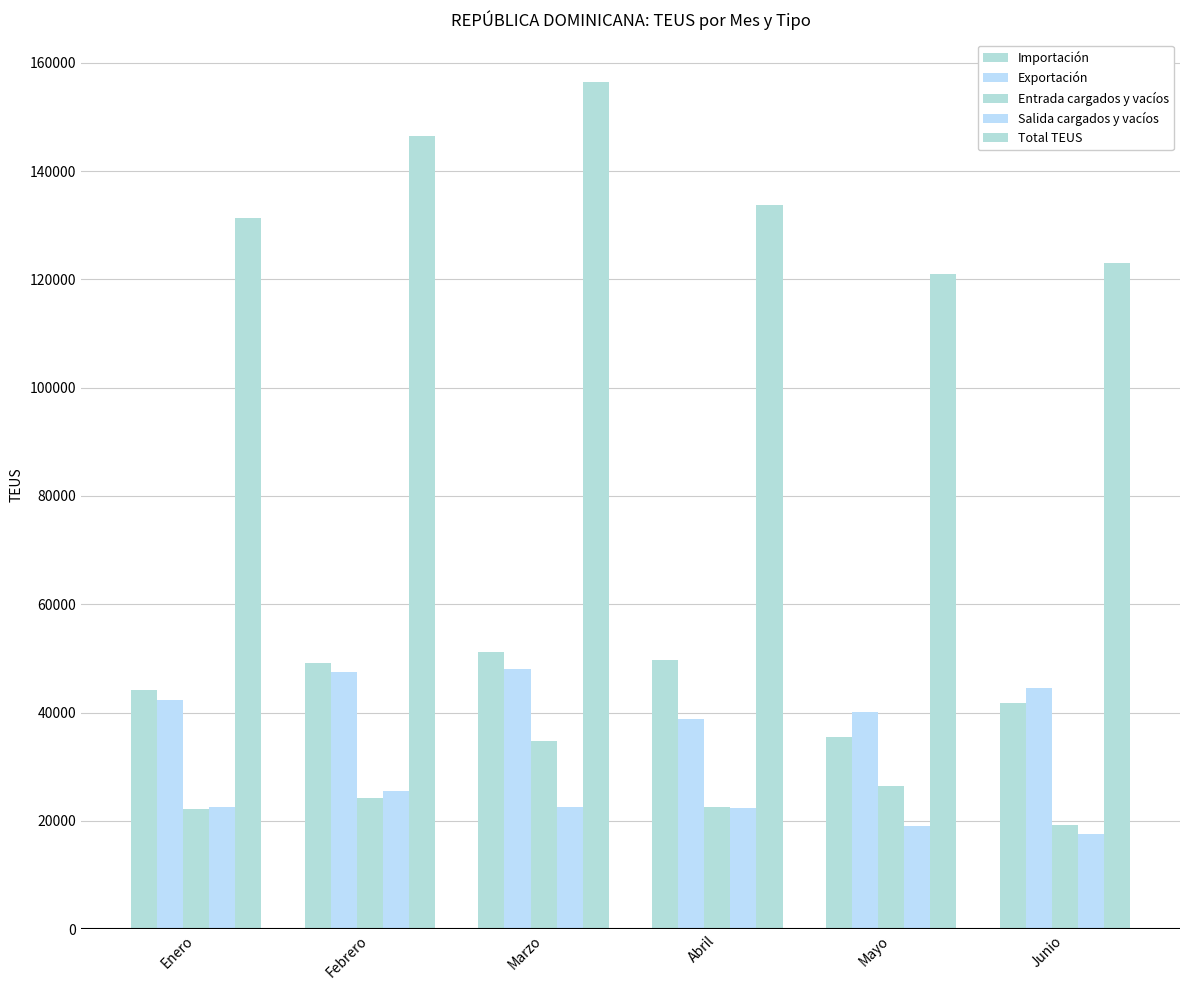

How many values in the Importación series are below 49140?

3